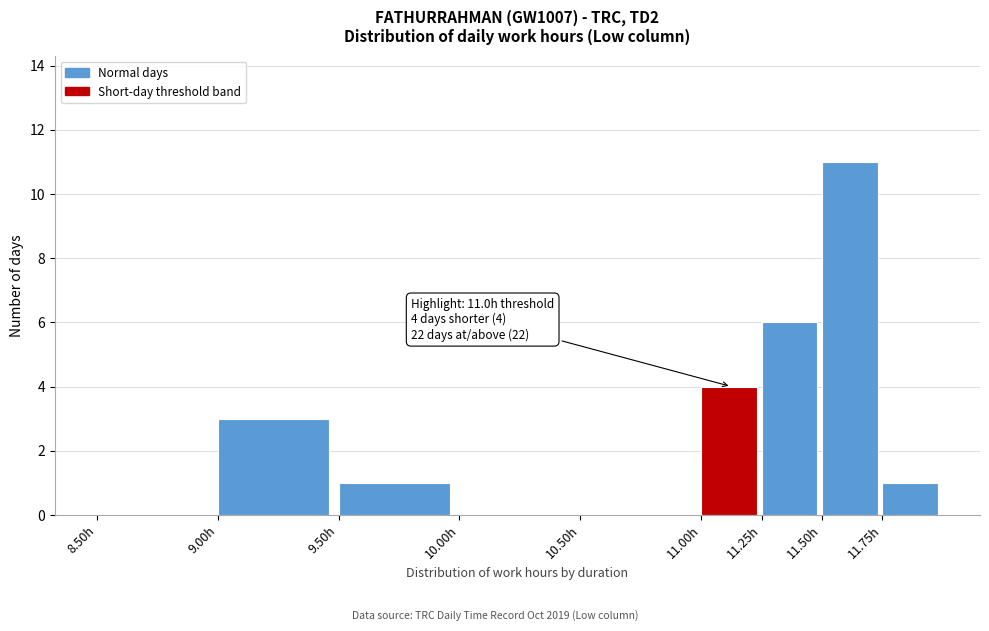

Over which range of the x-axis is the bar tallest?

11.50 to 11.75